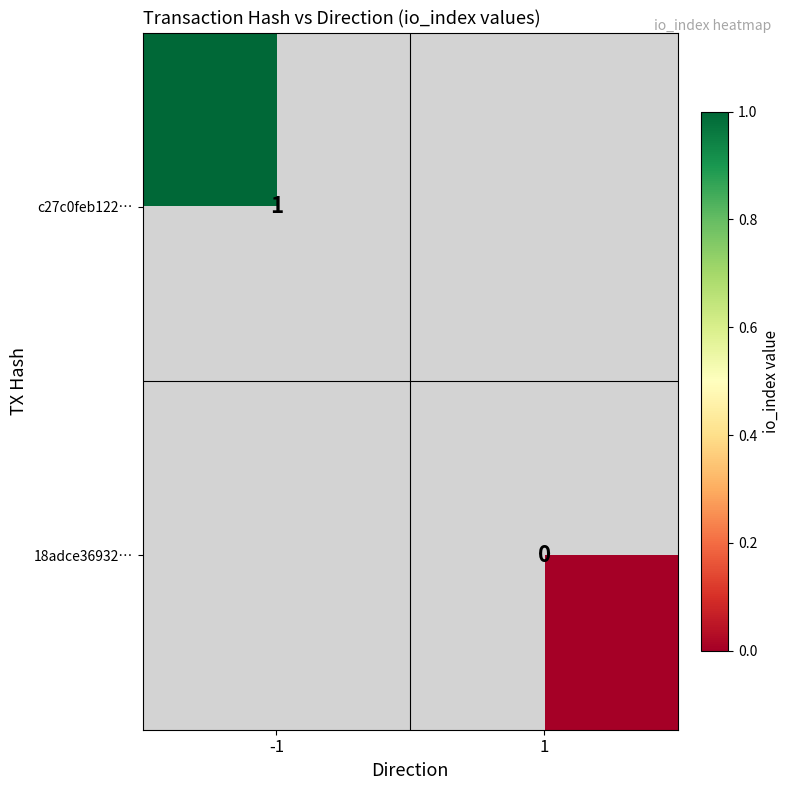

The c27c0feb122… series shows 2 at -1. True or false?

False